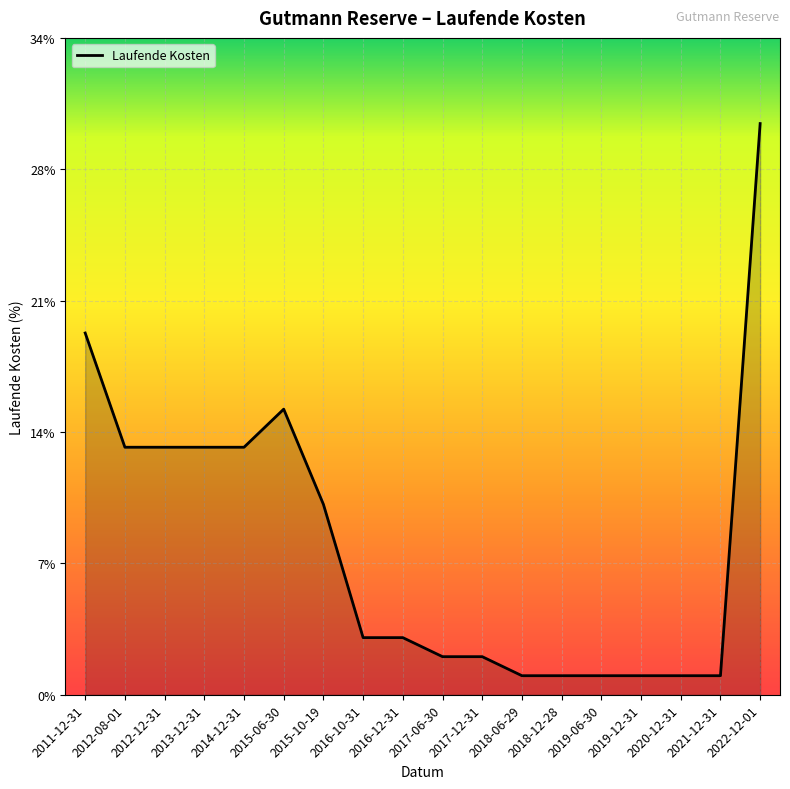

Is this an area chart (filled region under the line)?

Yes